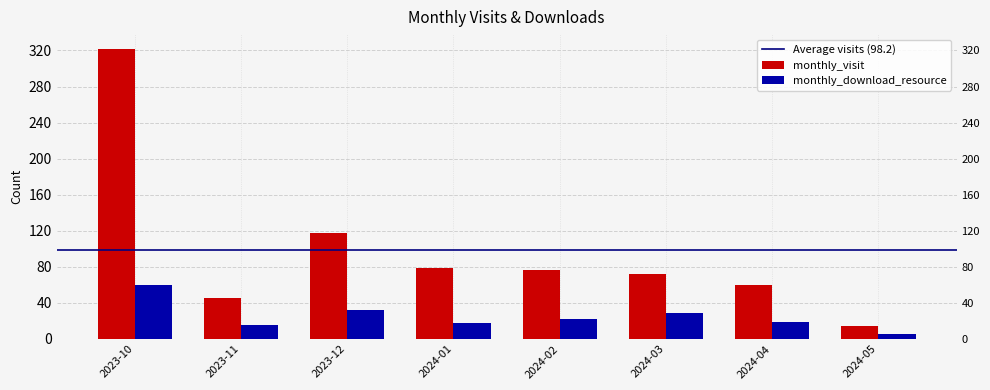

How many data points in monthly_visit are less than 77?

4